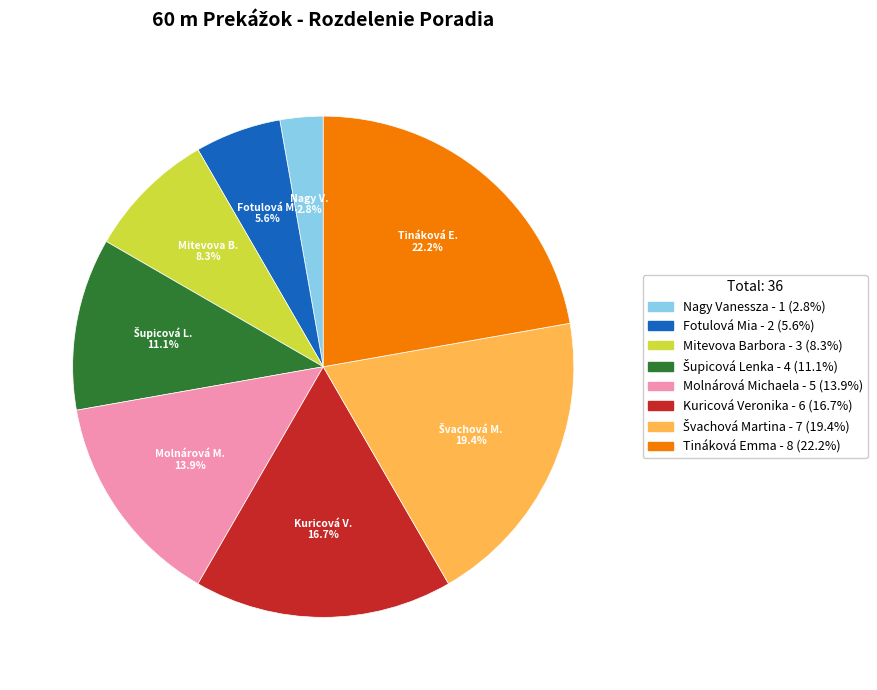

What is the smallest slice in the pie chart?

Nagy Vanessza